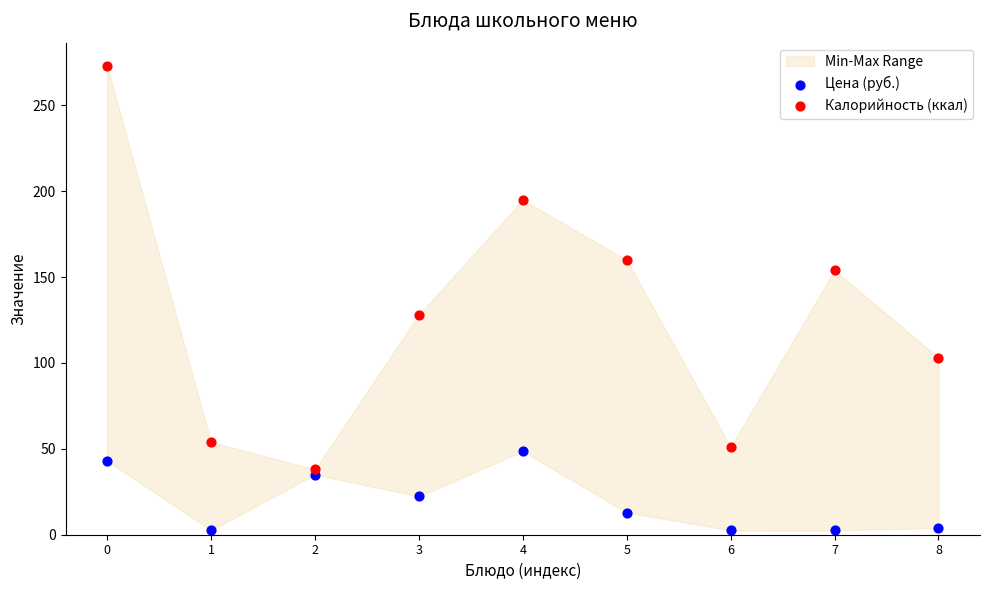

Across all series, what Y value is closest to 137?

128.0